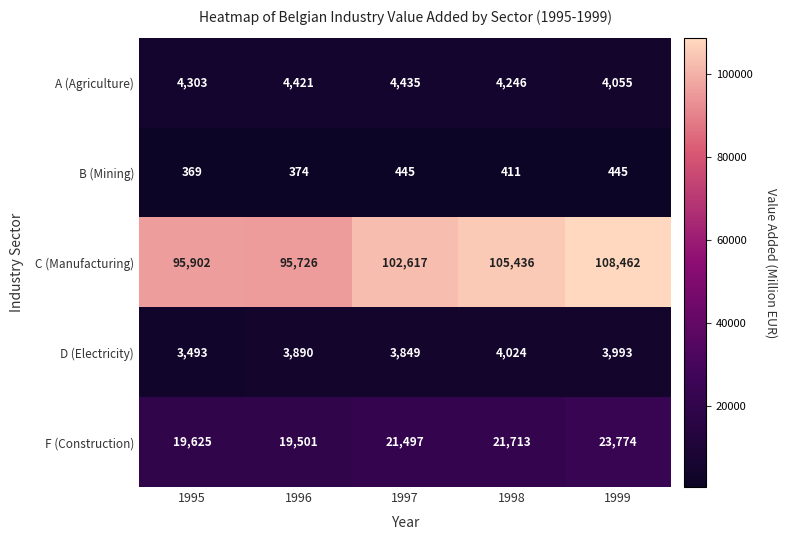

Reading left to right, extract all data points from this chart.

A (Agriculture): 4303	4421	4435	4246	4055
B (Mining): 369	374	445	411	445
C (Manufacturing): 95902	95726	102617	105436	108462
D (Electricity): 3493	3890	3849	4024	3993
F (Construction): 19625	19501	21497	21713	23774